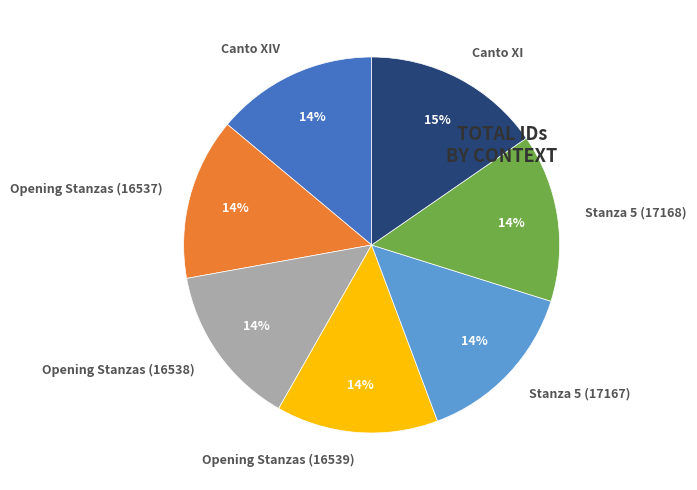

Count the number of slices in the pie.

7